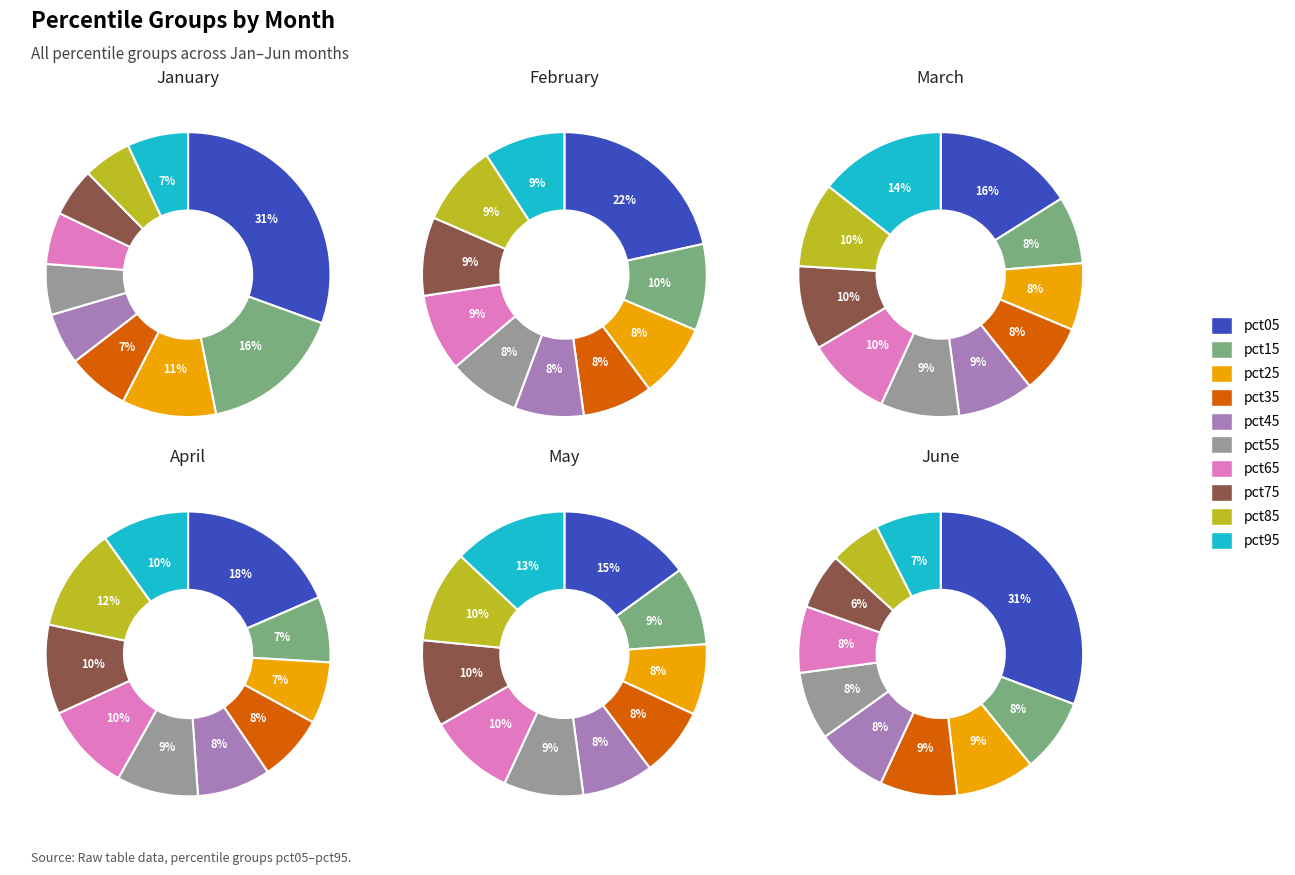

Is it true that pct55 is 17% of the pie?

False